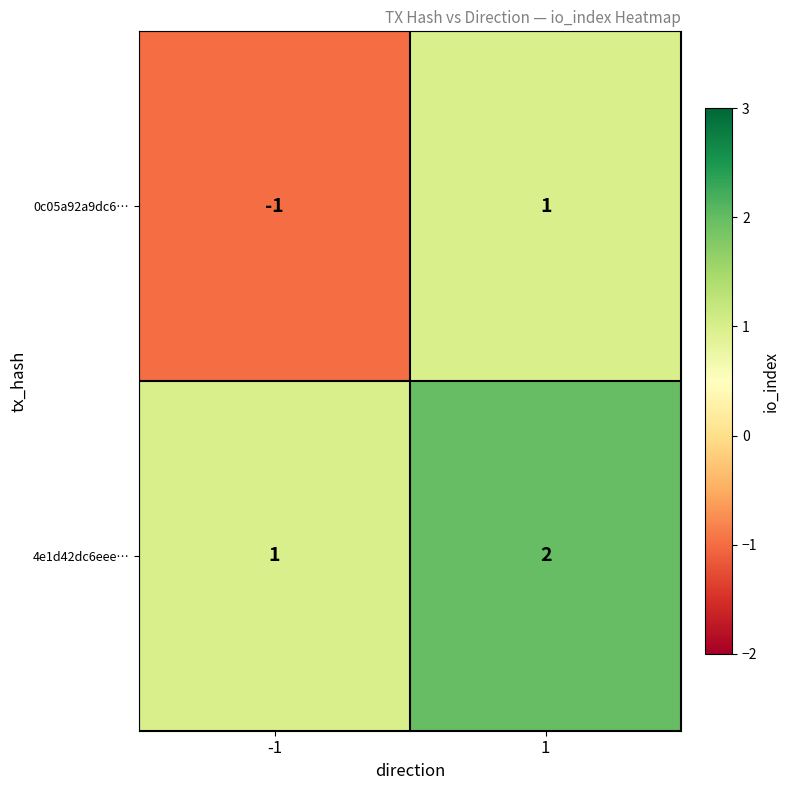

What is the spread (max minus min) of values at 1?

1